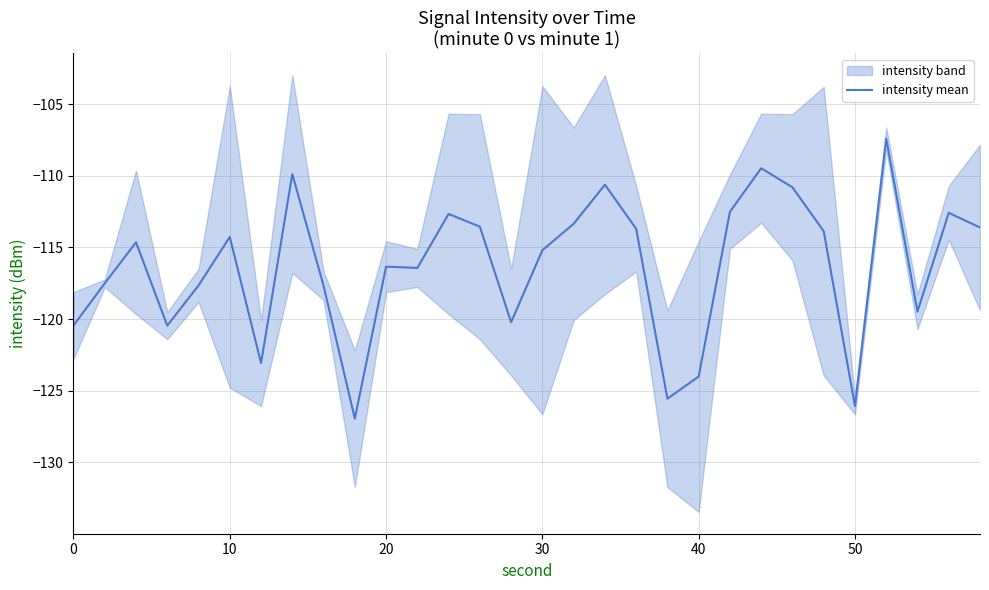

What is the value of the 2nd point from the left?

-117.5